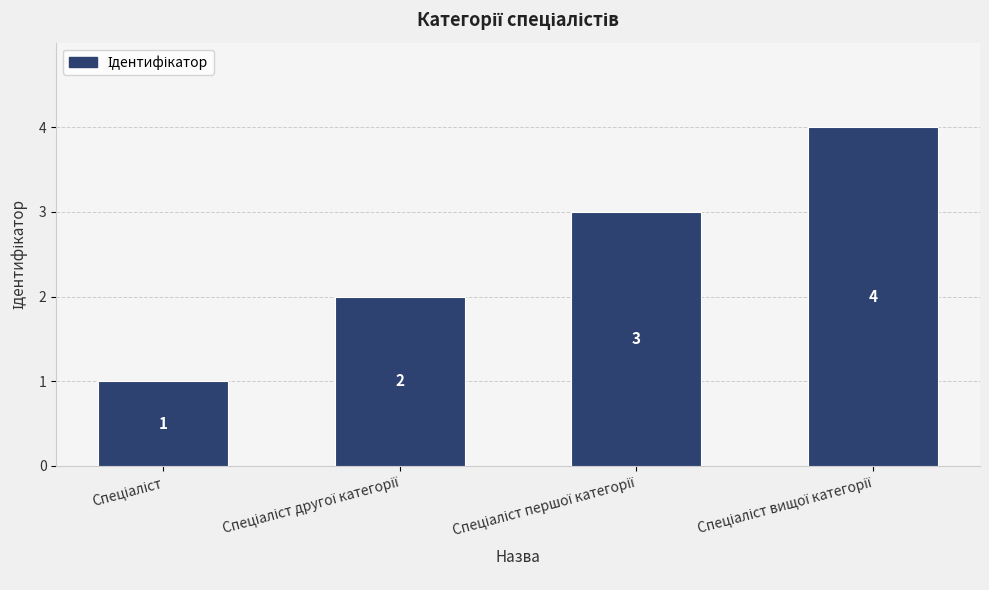

Count the values in the range 2 to 4.

3